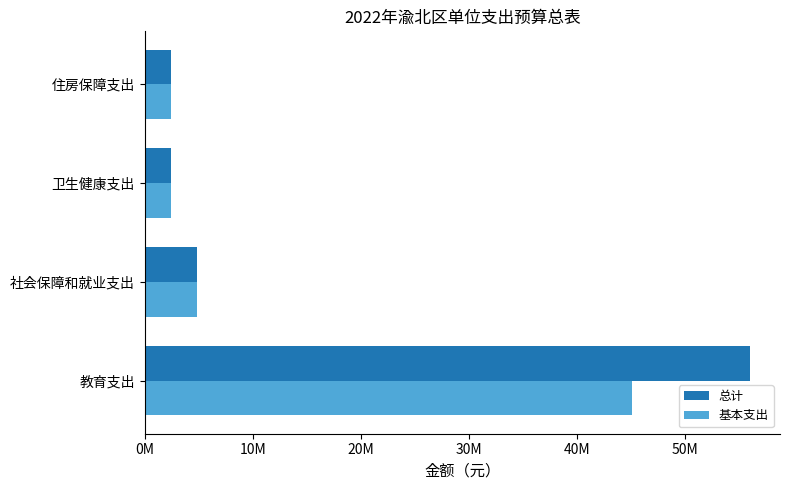

List the series in order of their peak value, lowest first.

基本支出, 总计